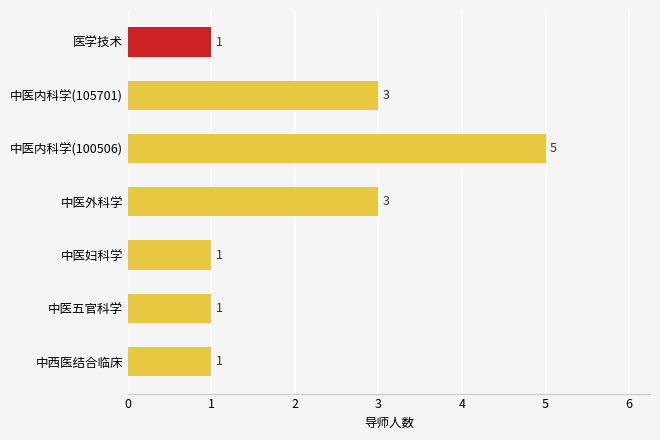

Are the bars horizontal?

Yes